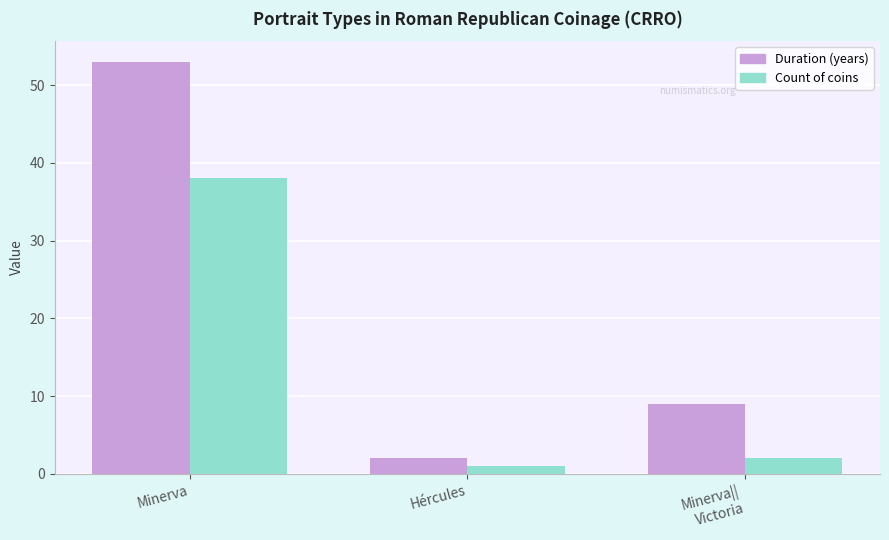

The Count of coins series shows 38 at Minerva. True or false?

True